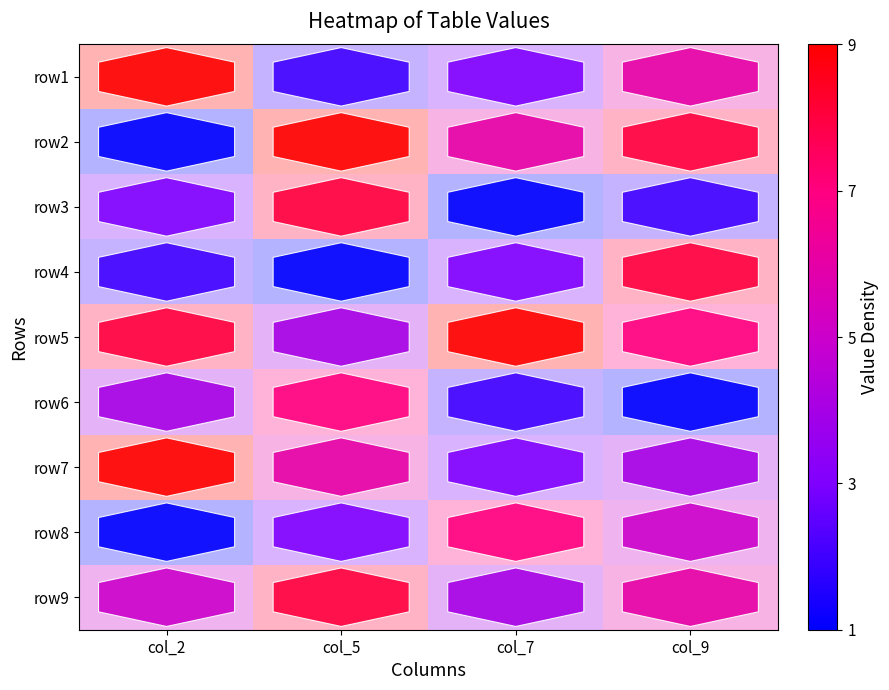

What is the total value across all series at col_7?

38